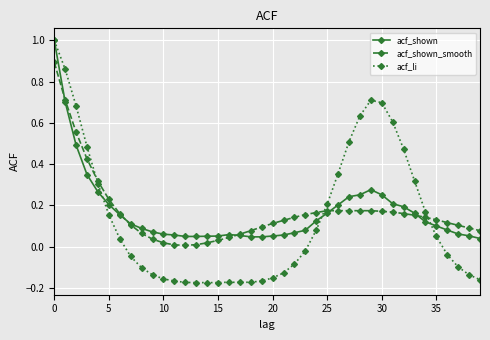

True or false: acf_shown has more than 1 interior local peaks.

True